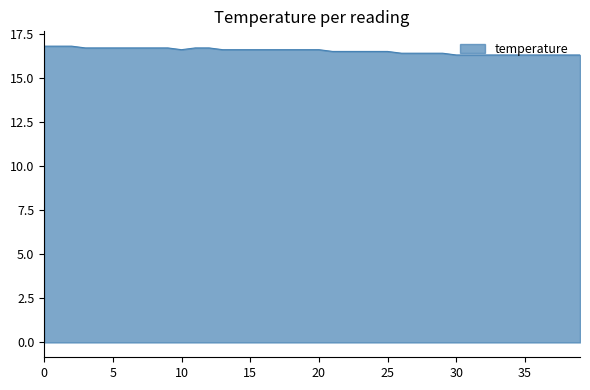

What is the average value?

16.5